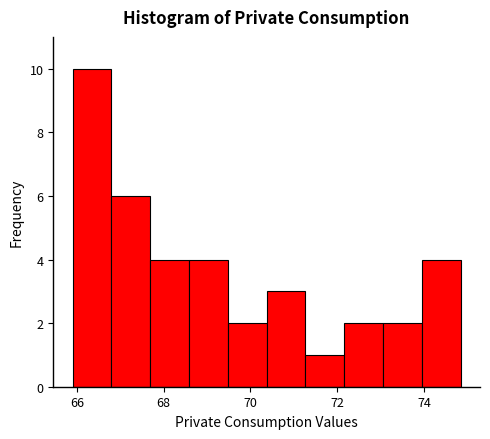

Which range on the x-axis has the tallest bar?

66.0 to 66.8